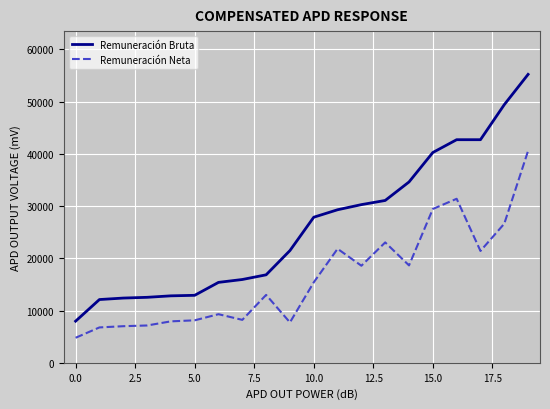

Which series has the largest total across all categories?

Remuneración Bruta